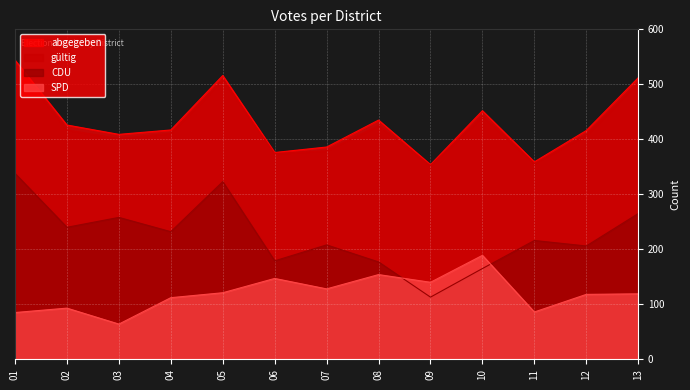

Which category has the lowest value in the gültig series?

09